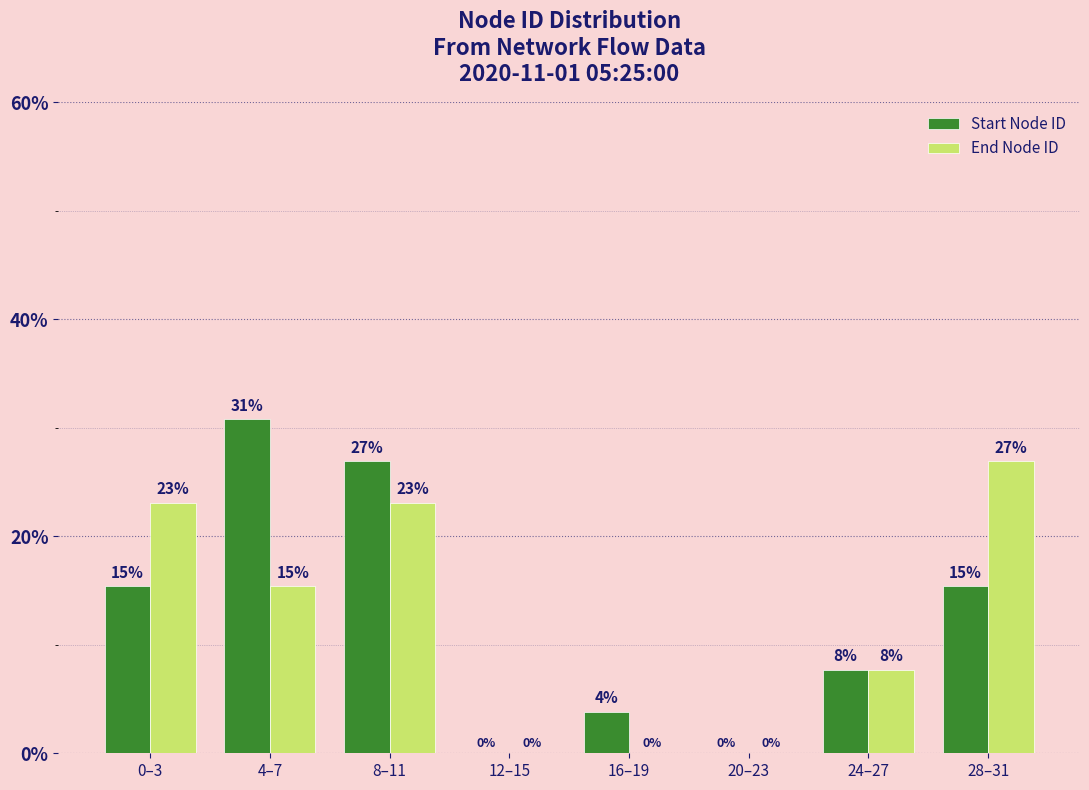

At which category is the sum across all series the highest?

8–11